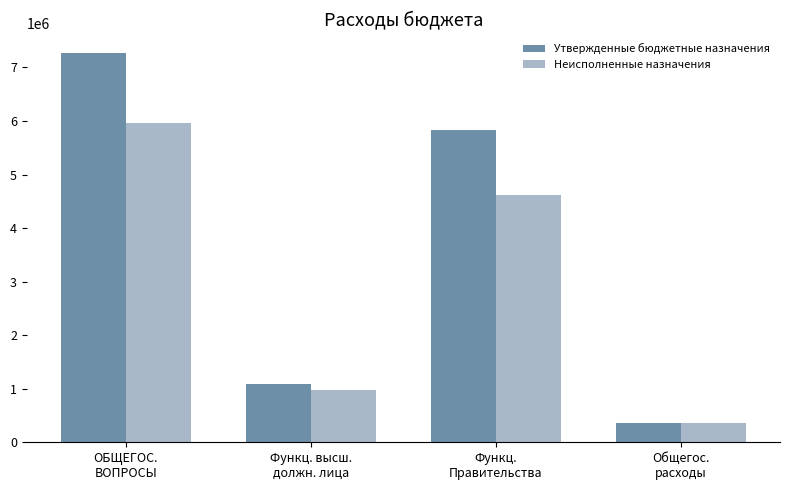

What are all the series names shown in the legend?

Утвержденные бюджетные назначения, Неисполненные назначения